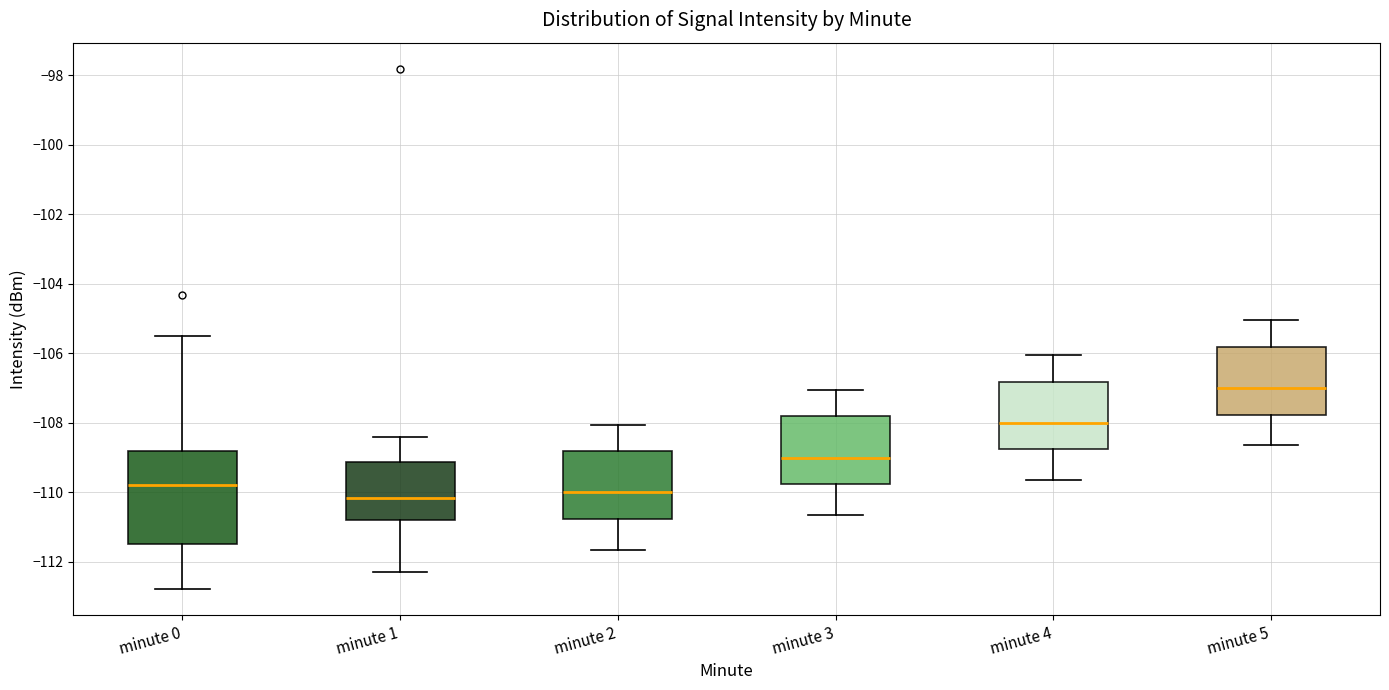

Which box's median line is the highest?

minute 5